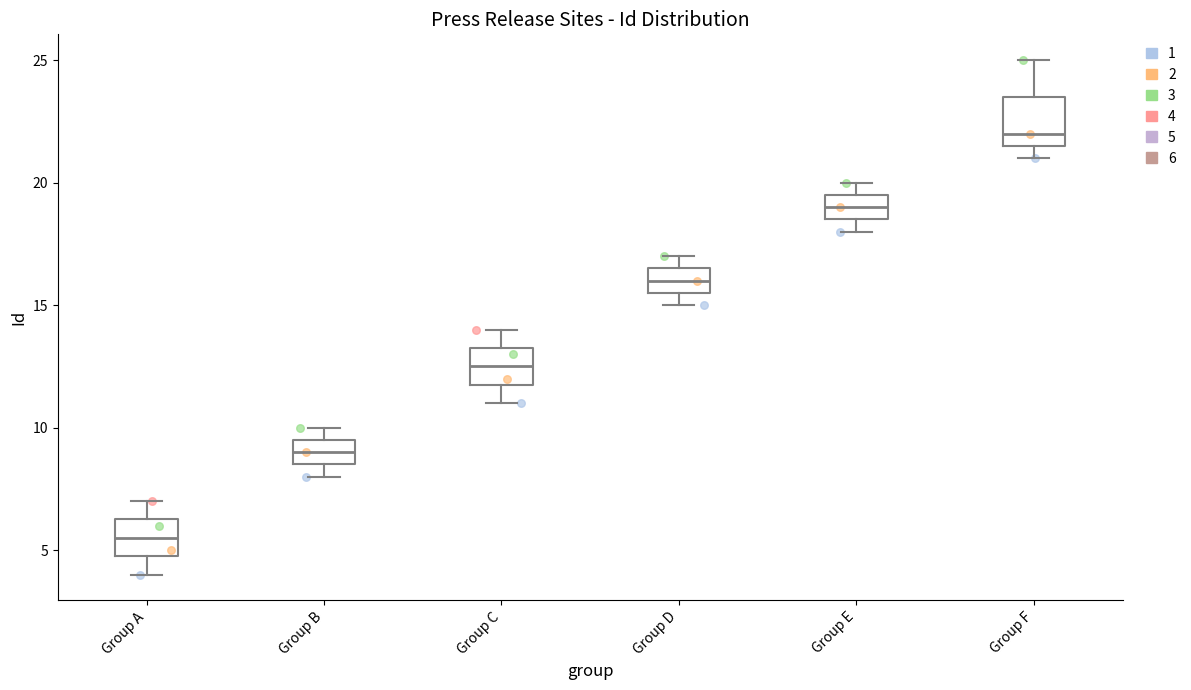

Reading left to right, transcribe this box plot: for each box, give where its median line is, the range the box spans, and where its two whiskers end, as read against the y-axis. The values are not printed on the chart, so give them approximately, as read against the axis.

Group A: median 5.5, box 5.0 to 6.5, whiskers 4.0 to 7.0
Group B: median 9.0, box 8.5 to 9.5, whiskers 8.0 to 10.0
Group C: median 12.5, box 12.0 to 13.5, whiskers 11.0 to 14.0
Group D: median 16.0, box 15.5 to 16.5, whiskers 15.0 to 17.0
Group E: median 19.0, box 18.5 to 19.5, whiskers 18.0 to 20.0
Group F: median 22.0, box 21.5 to 23.5, whiskers 21.0 to 25.0